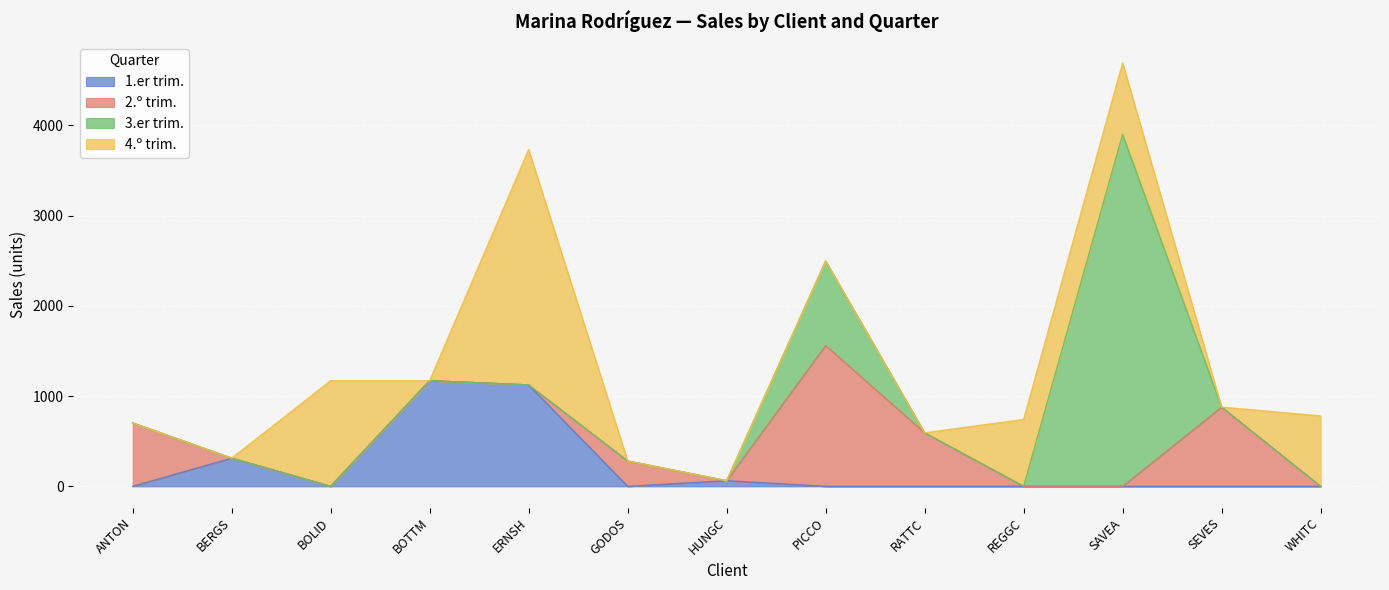

What is the difference between the highest and lowest values at RATTC?

592.8